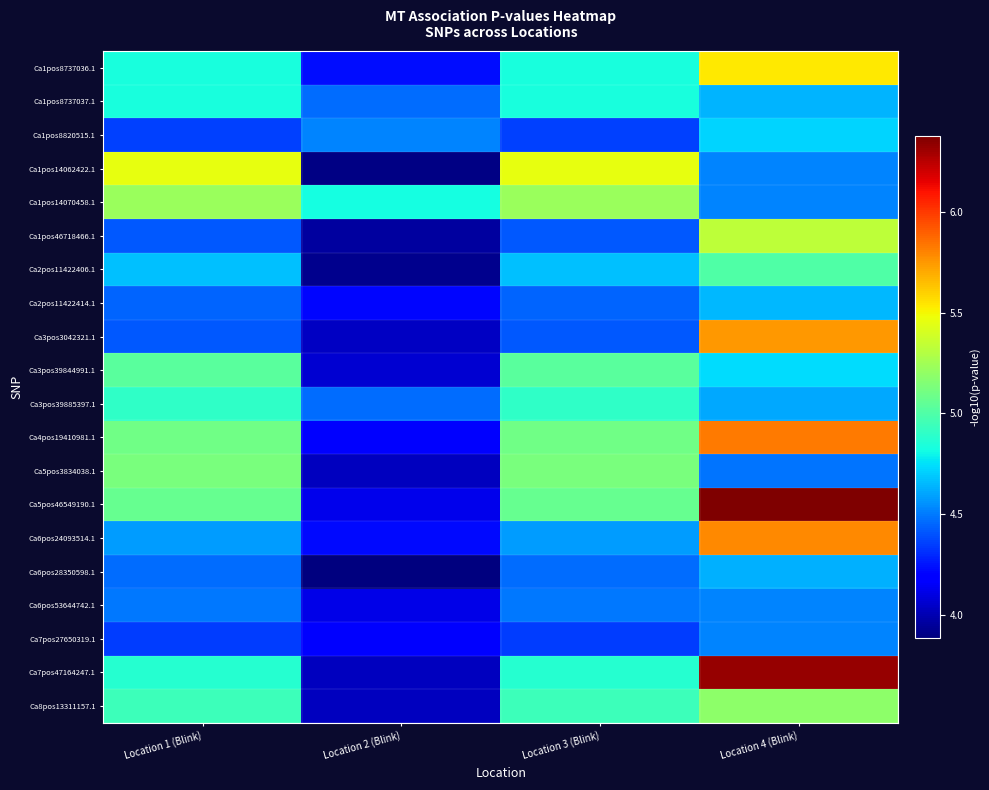

What is the spread (max minus min) of values at Location 4 (Blink)?

1.9